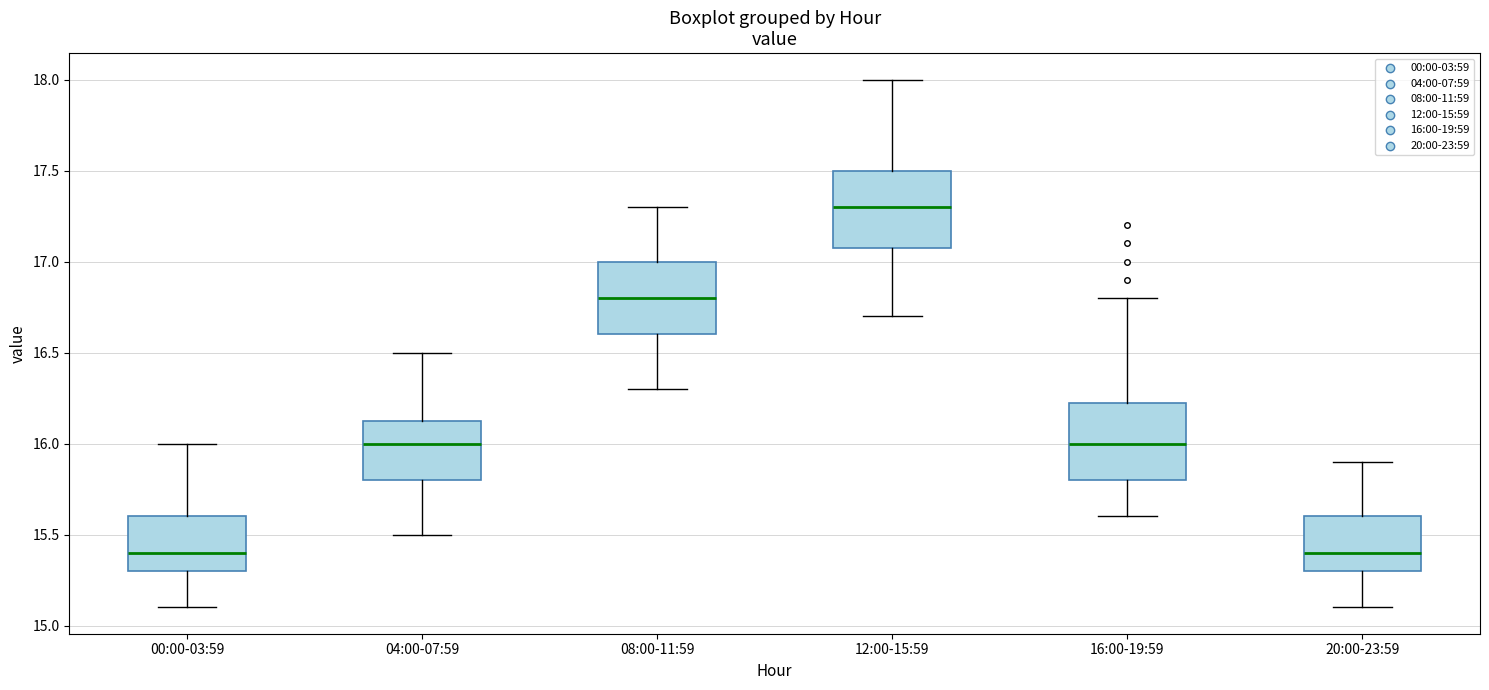

Reading left to right, transcribe this box plot: for each box, give where its median line is, the range the box spans, and where its two whiskers end, as read against the y-axis. The values are not printed on the chart, so give them approximately, as read against the axis.

00:00-03:59: median 15.40, box 15.30 to 15.60, whiskers 15.10 to 16.00
04:00-07:59: median 16.00, box 15.80 to 16.15, whiskers 15.50 to 16.50
08:00-11:59: median 16.80, box 16.60 to 17.00, whiskers 16.30 to 17.30
12:00-15:59: median 17.30, box 17.10 to 17.50, whiskers 16.70 to 18.00
16:00-19:59: median 16.00, box 15.80 to 16.25, whiskers 15.60 to 16.80
20:00-23:59: median 15.40, box 15.30 to 15.60, whiskers 15.10 to 15.90